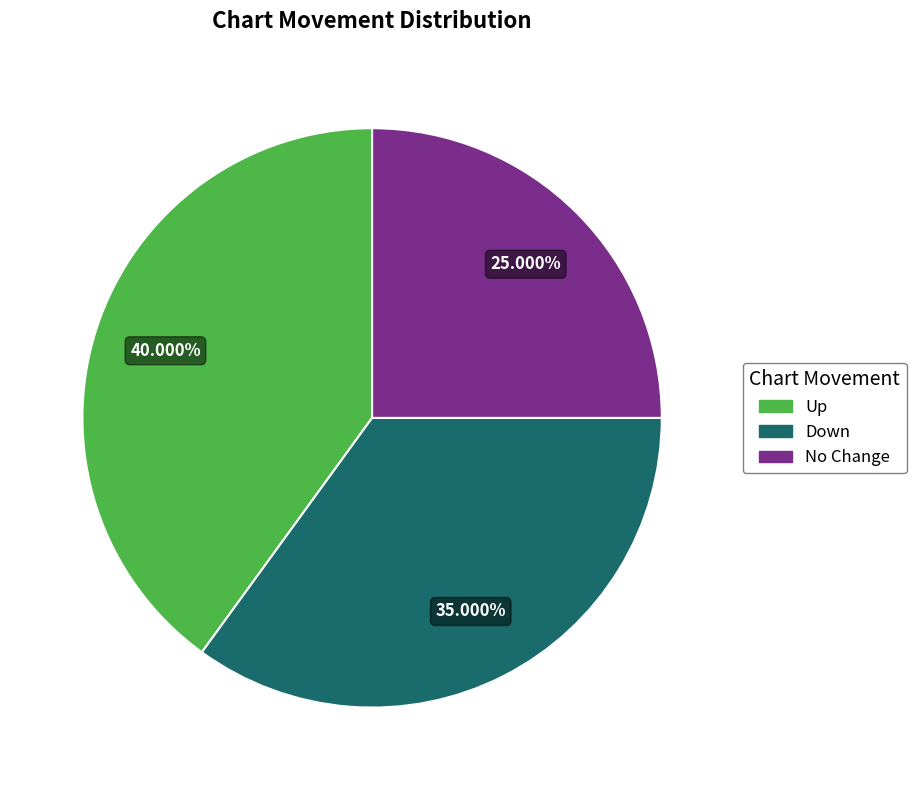

Is there any slice that represents more than half of the pie?

No